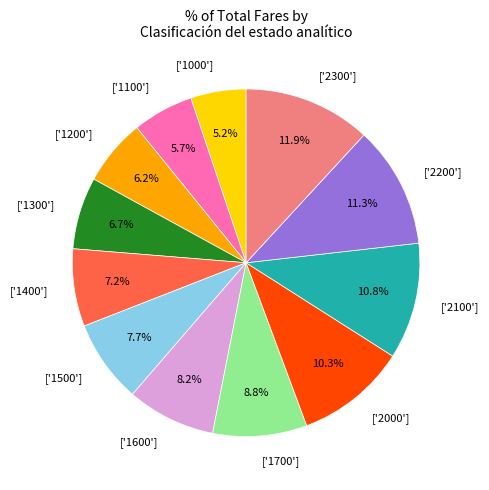

To the nearest percent, what is the average slice percentage?

8%